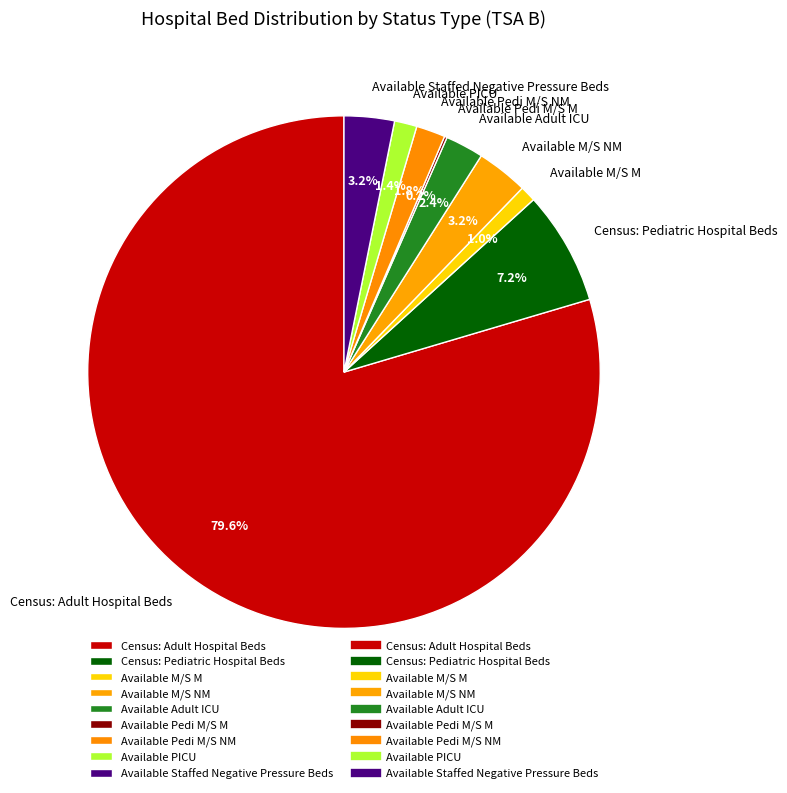

What percentage is the Available Pedi M/S NM slice, to the nearest percent?

2%